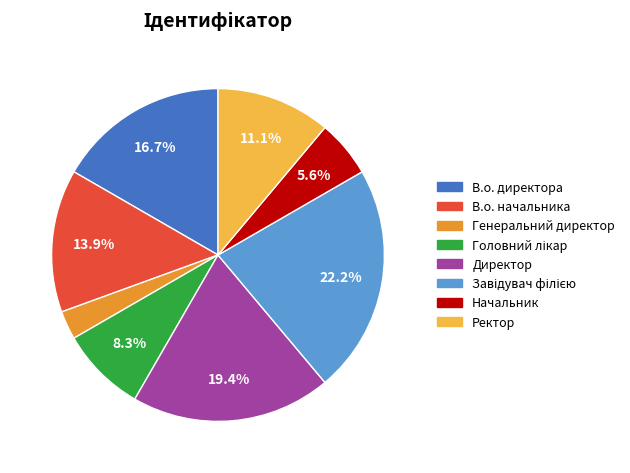

Which slice is the smallest?

Генеральний директор